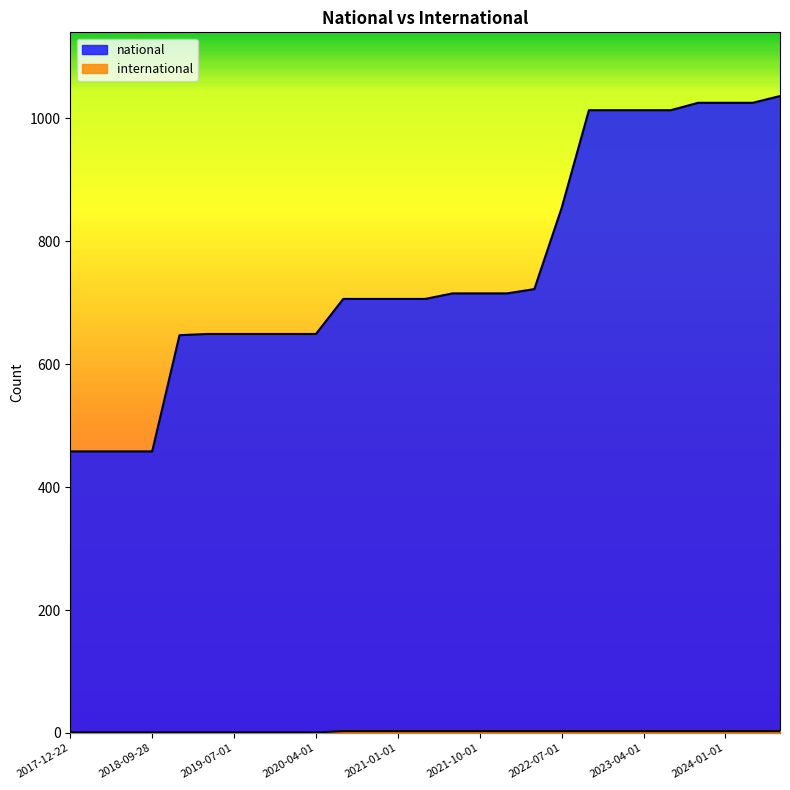

What is the difference between the highest and lowest values at 2019-07-01?

648